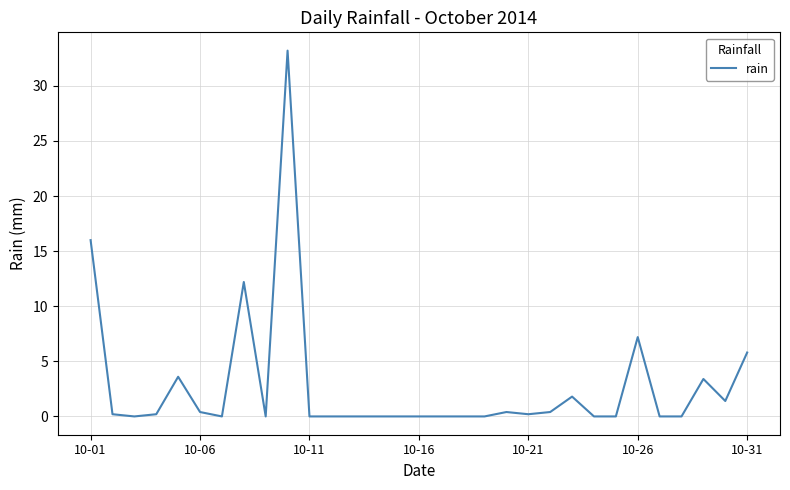

What is the maximum value shown in the chart?

33.2